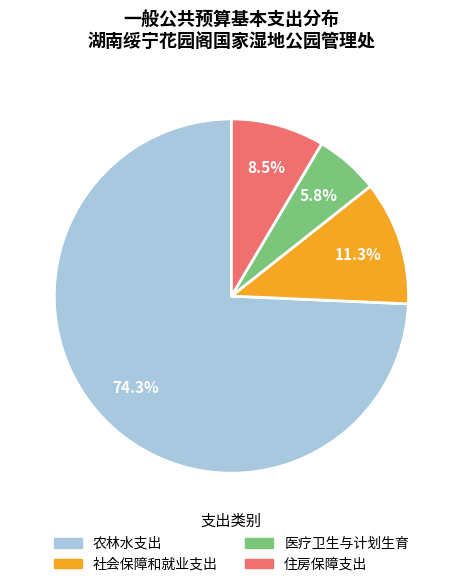

Is there a majority slice in this chart?

Yes